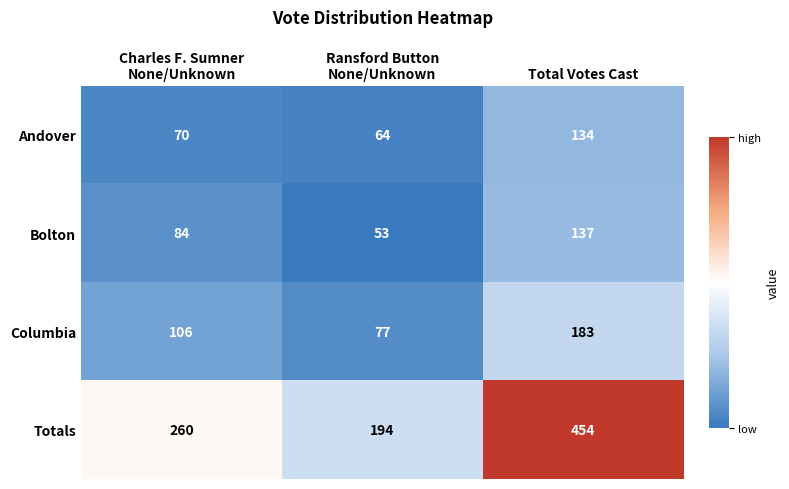

What is the spread (max minus min) of values at Total Votes Cast?

320